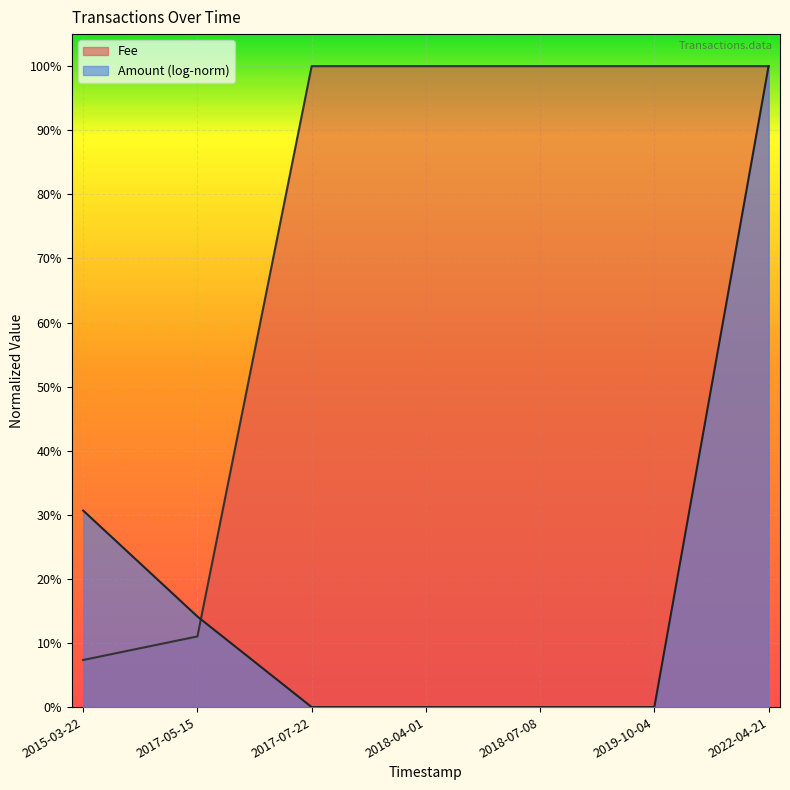

What is the value of the 3rd point from the left?

1.0